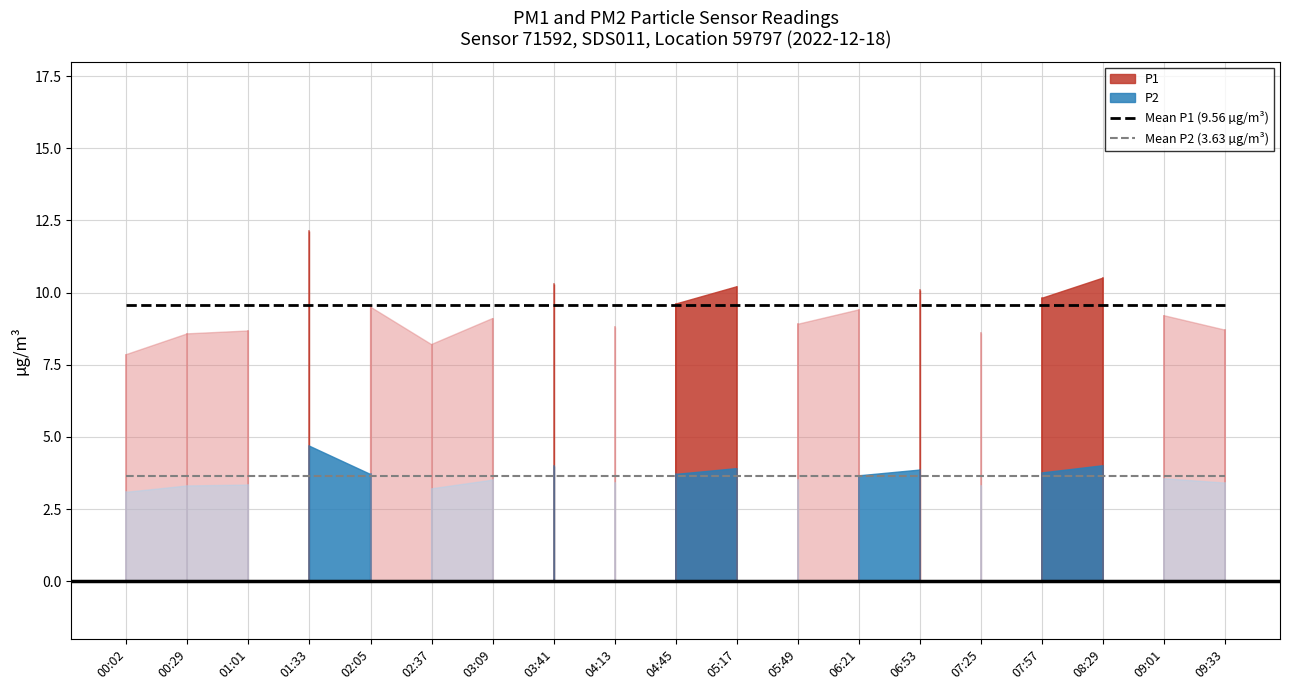

What is the value of the Mean P1 (9.56 µg/m³) point at the 1st from the left?

9.6